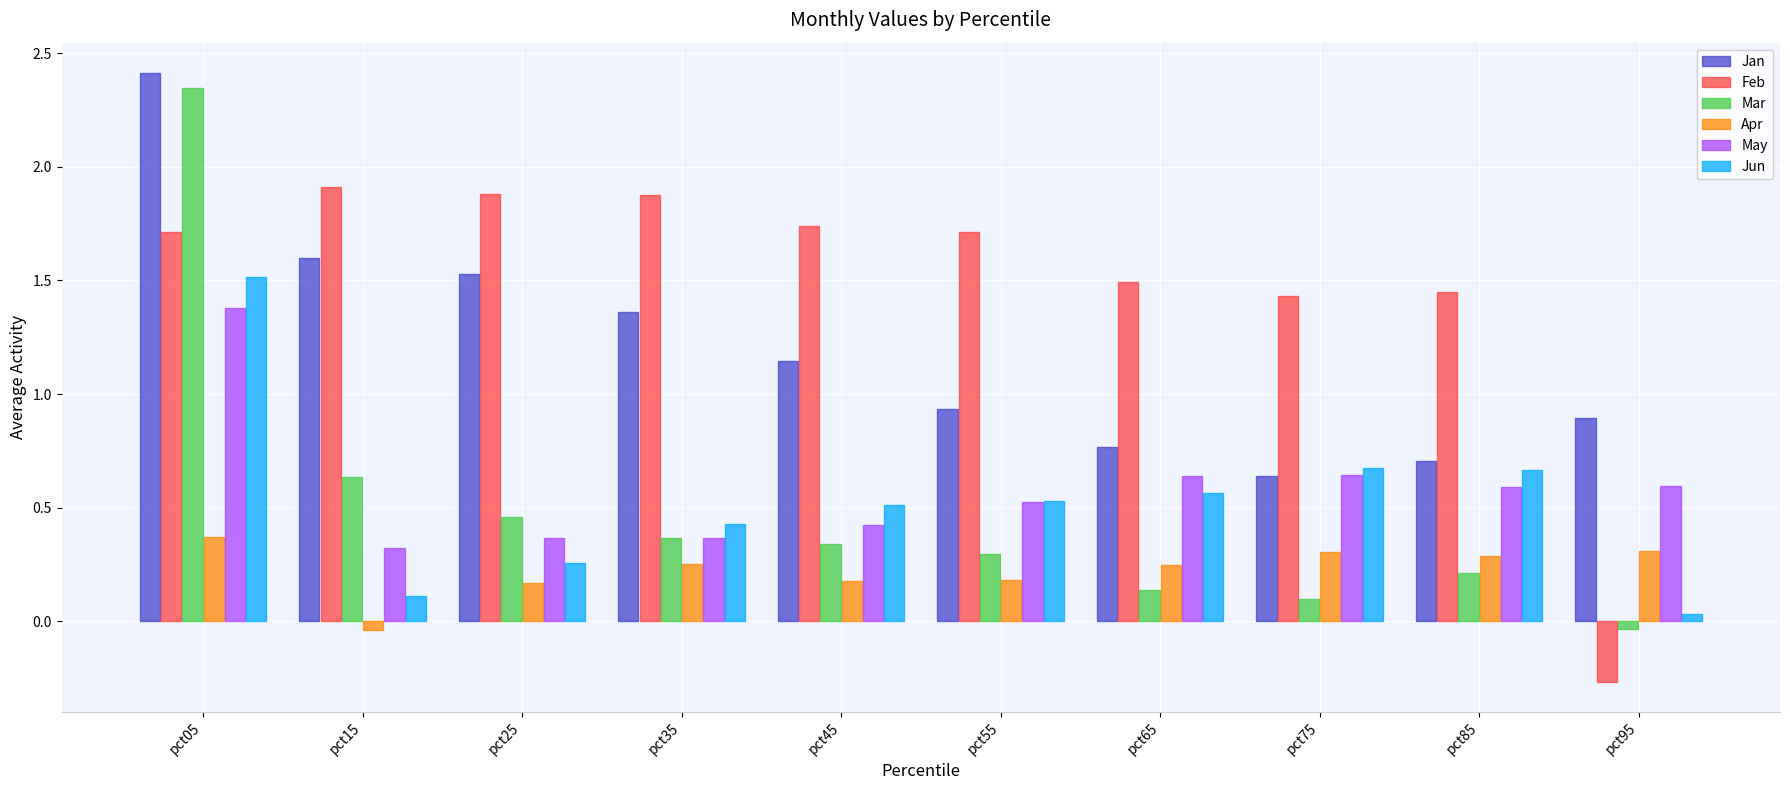

At which label does Jun reach its peak?

pct05